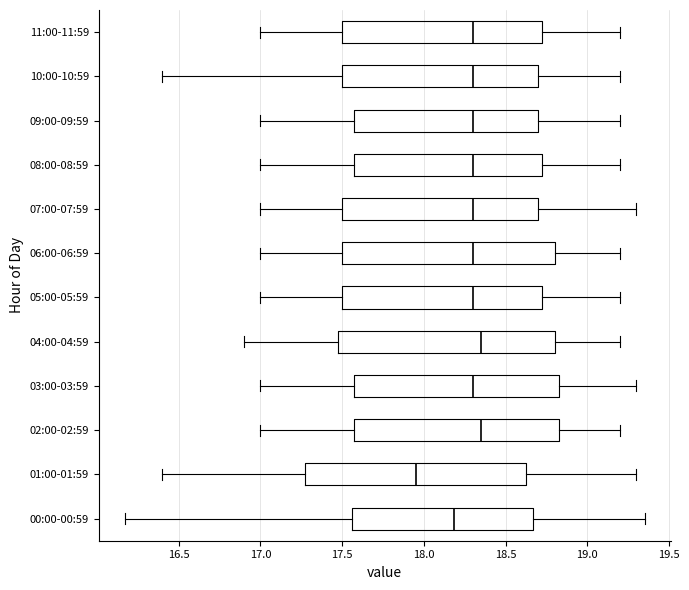

Where does the median line of the box for 00:00-00:59 sit on the x-axis? The values are not printed on the chart, so give them approximately, as read against the axis.

18.20